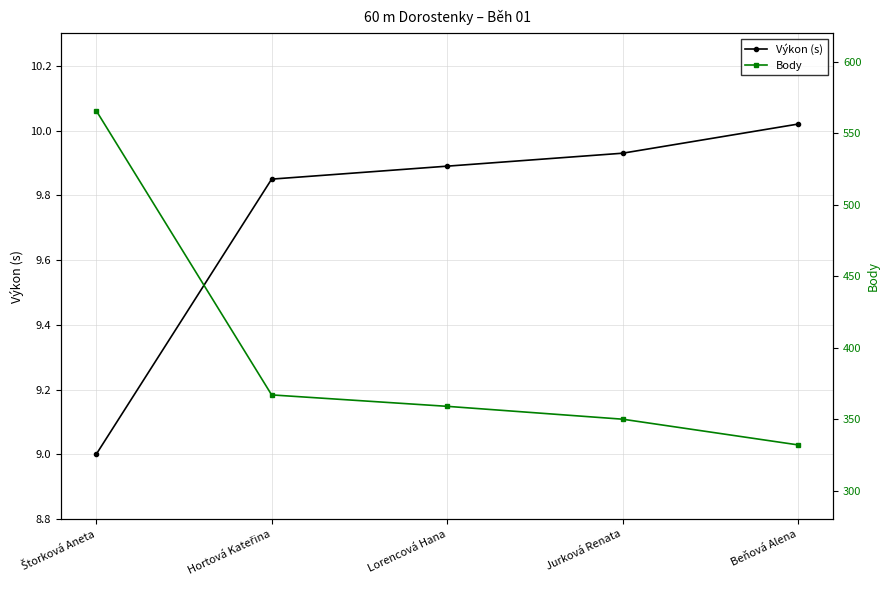

Rank the series by their maximum value, from highest to lowest.

Body, Výkon (s)